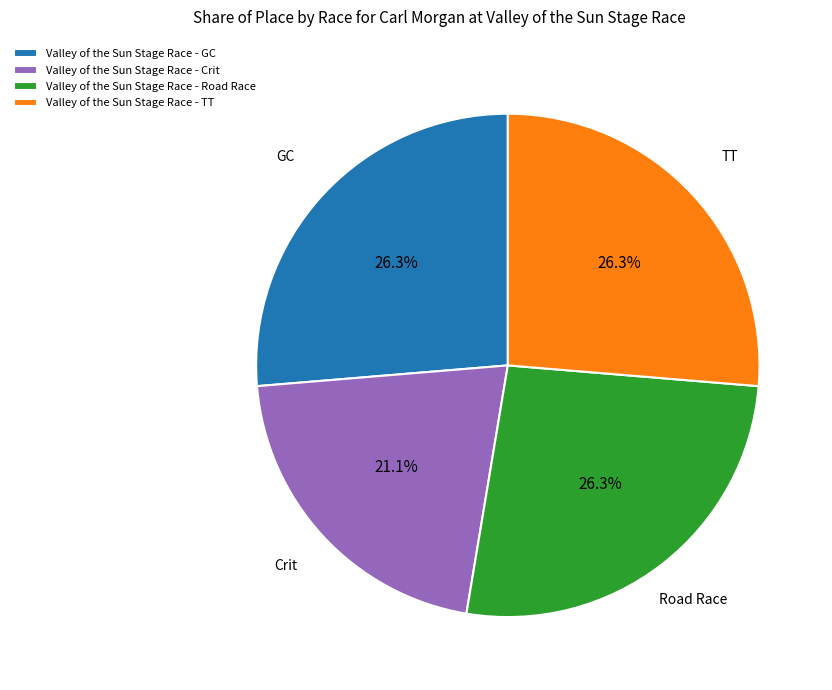

Is it true that Valley of the Sun Stage Race - Road Race is 13% of the pie?

False